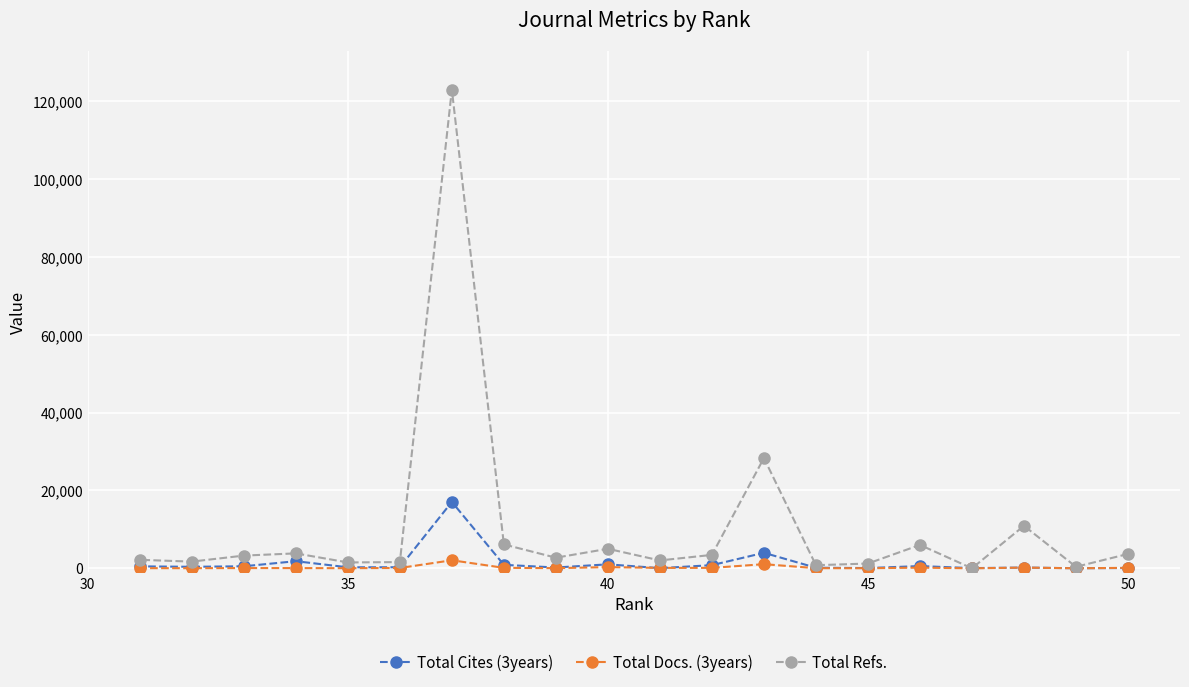

True or false: Total Docs. (3years) and Total Cites (3years) intersect in this chart.

True